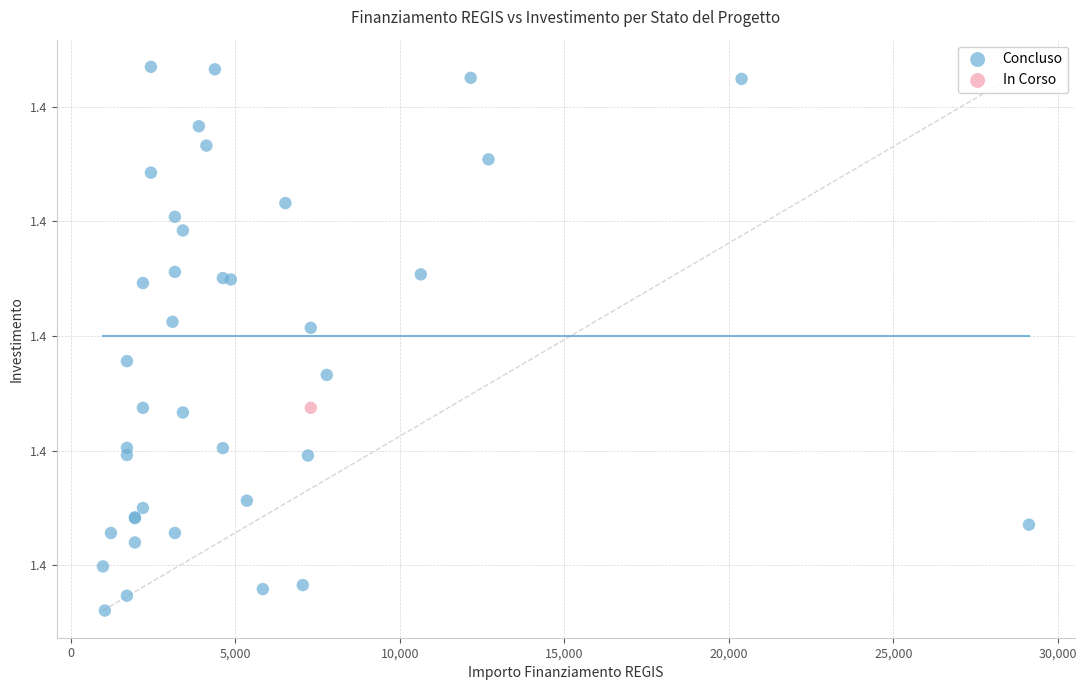

What are all the series names shown in the legend?

Concluso, In Corso